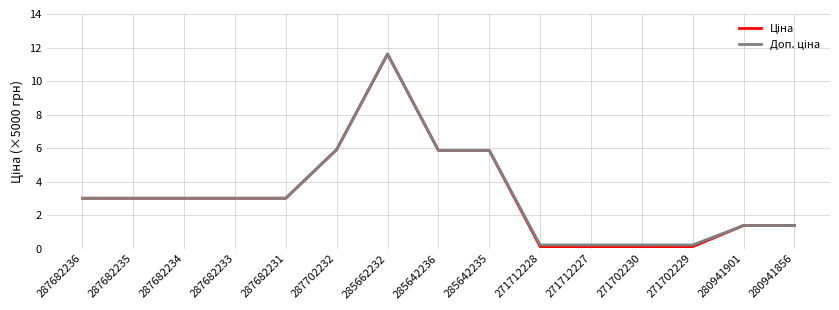

At which category is the sum across all series the highest?

285662232